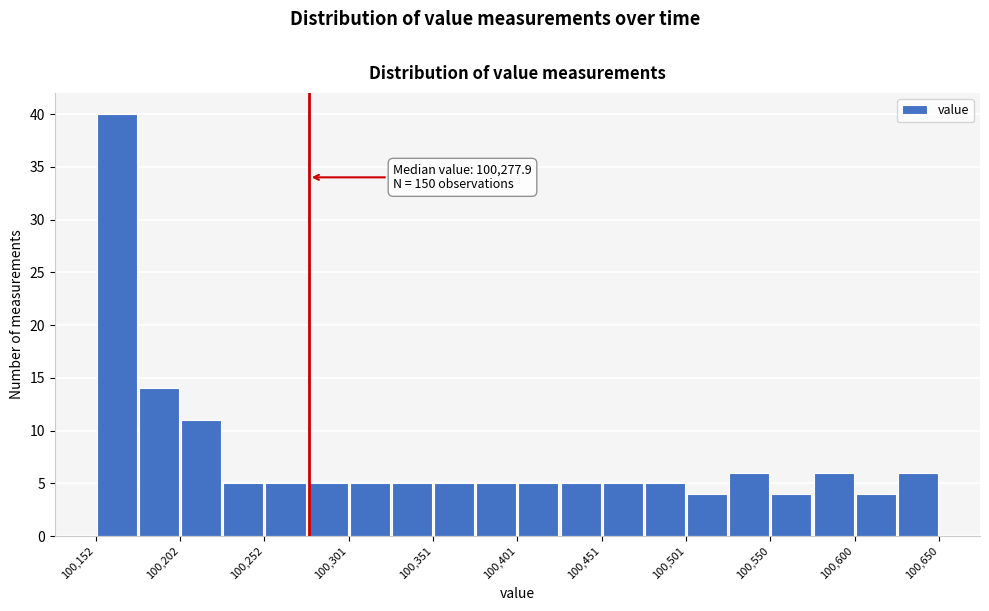

Over which range of the x-axis is the bar tallest?

100150 to 100175